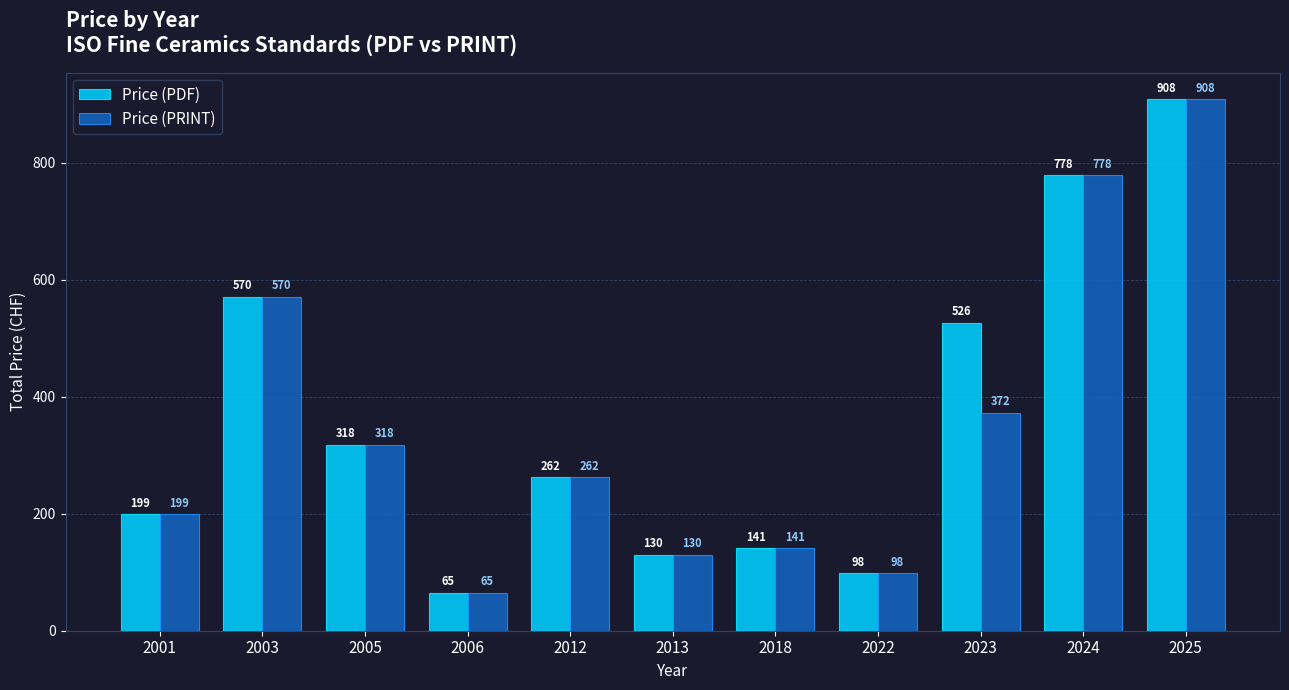

What are all the series names shown in the legend?

Price (PDF), Price (PRINT)